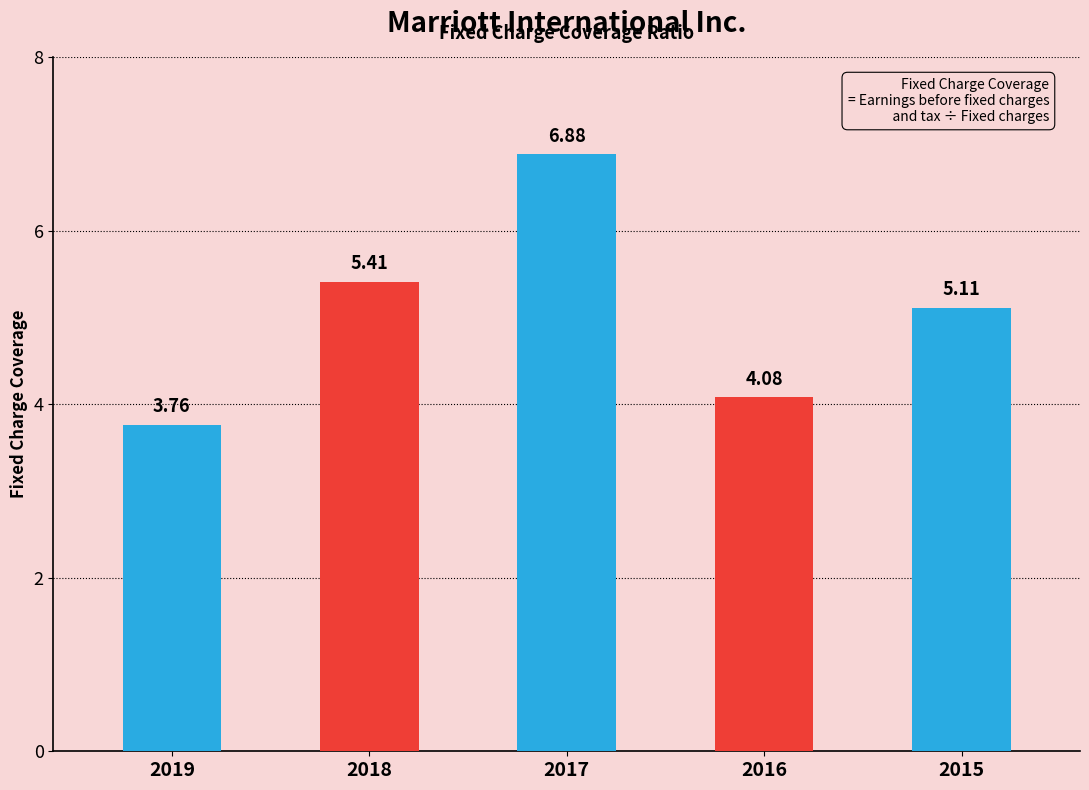

What is the difference between the maximum and second lowest values?

2.8